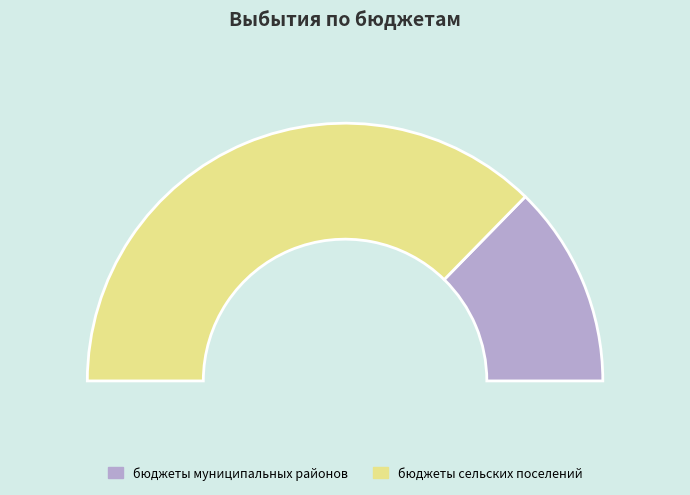

Is the sum of бюджеты муниципальных районов and бюджеты сельских поселений greater than half?

Yes